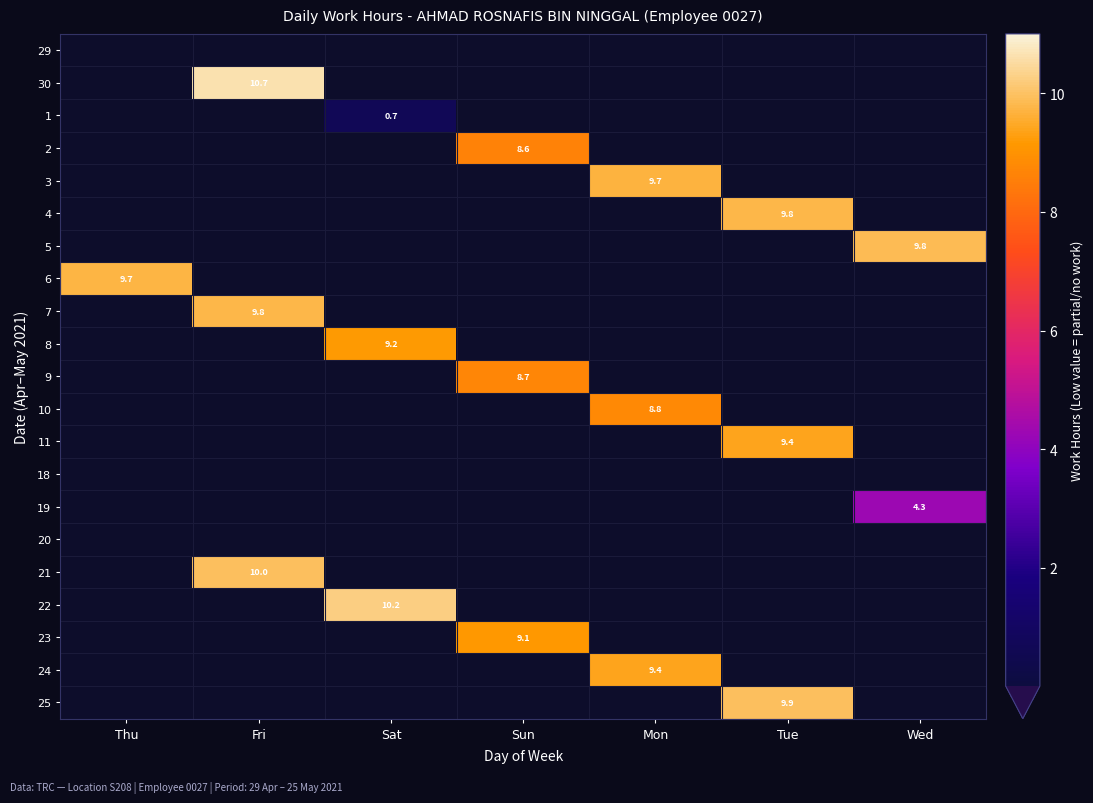

At which category does the chart reach its minimum across all series?

Thu